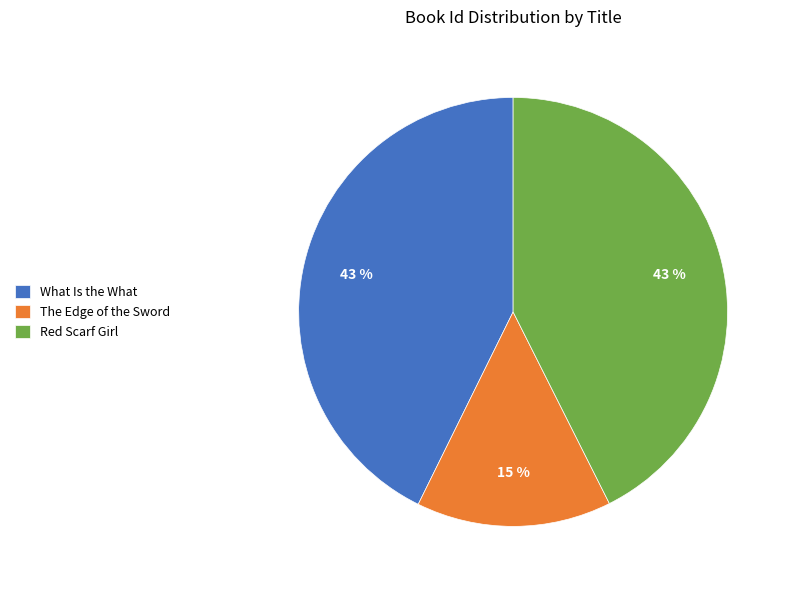

Does The Edge of the Sword represent more than half of the total?

No